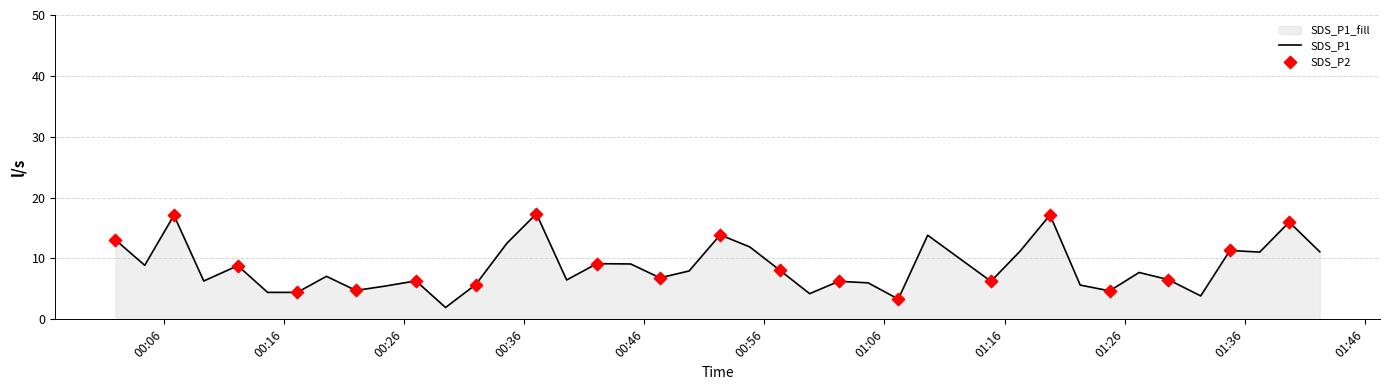

What is the maximum value shown in the chart?

17.4